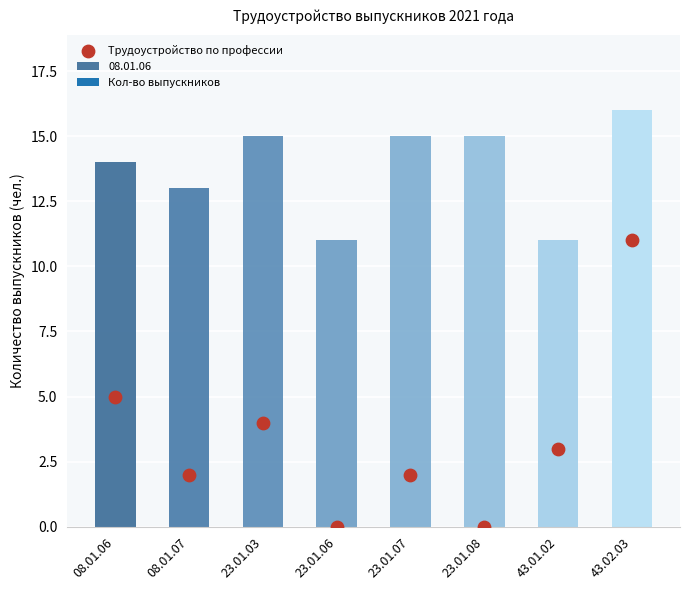

What is the ratio of the value at 43.01.02 to the value at 43.02.03?

0.3